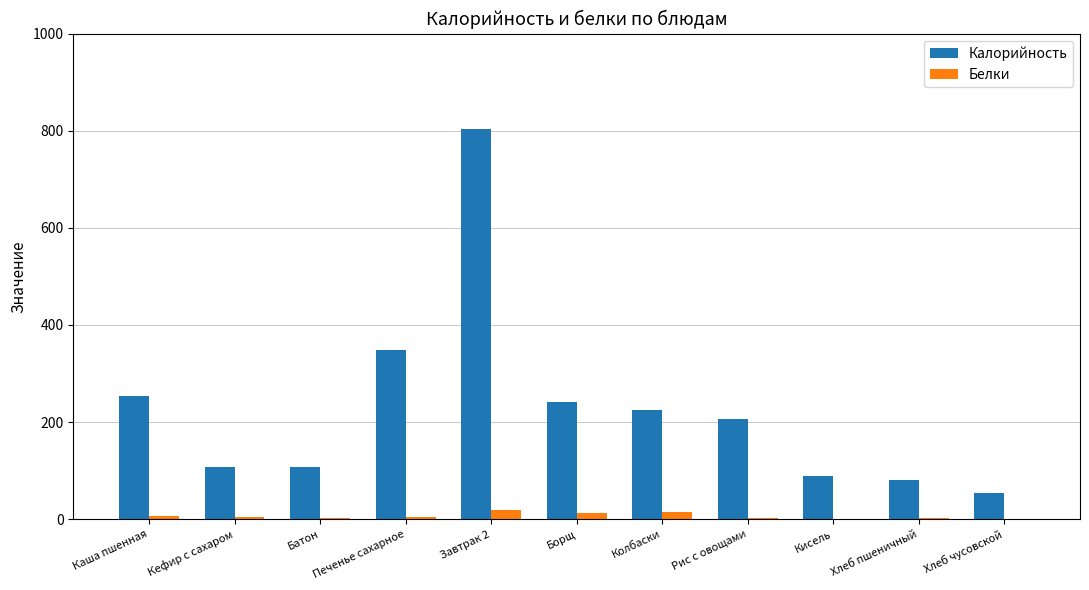

Which series has the largest total across all categories?

Калорийность